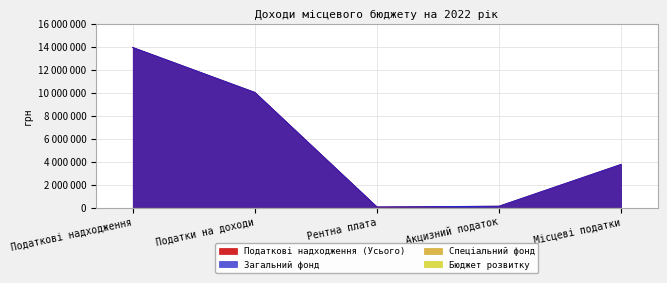

Is it true that Загальний фонд equals 8155812 at Податкові надходження?

False